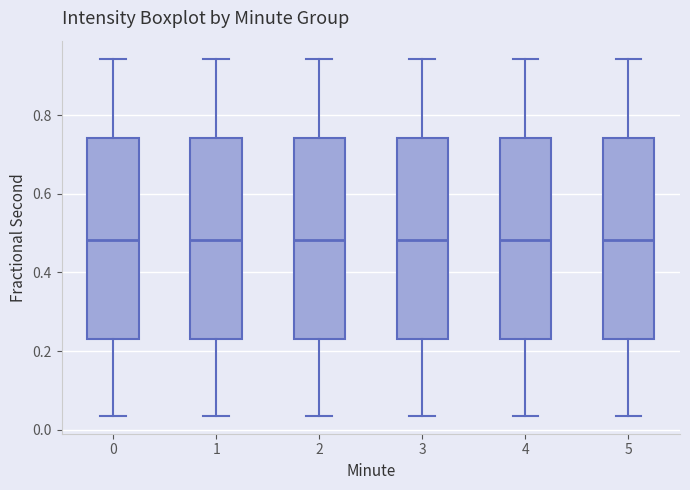

Reading left to right, read every box against the y-axis: the position of its median line, the range the box covers, and the ends of its whiskers. The values are not printed on the chart, so give them approximately, as read against the axis.

0: median 0.48, box 0.22 to 0.74, whiskers 0.04 to 0.94
1: median 0.48, box 0.22 to 0.74, whiskers 0.04 to 0.94
2: median 0.48, box 0.22 to 0.74, whiskers 0.04 to 0.94
3: median 0.48, box 0.22 to 0.74, whiskers 0.04 to 0.94
4: median 0.48, box 0.22 to 0.74, whiskers 0.04 to 0.94
5: median 0.48, box 0.22 to 0.74, whiskers 0.04 to 0.94